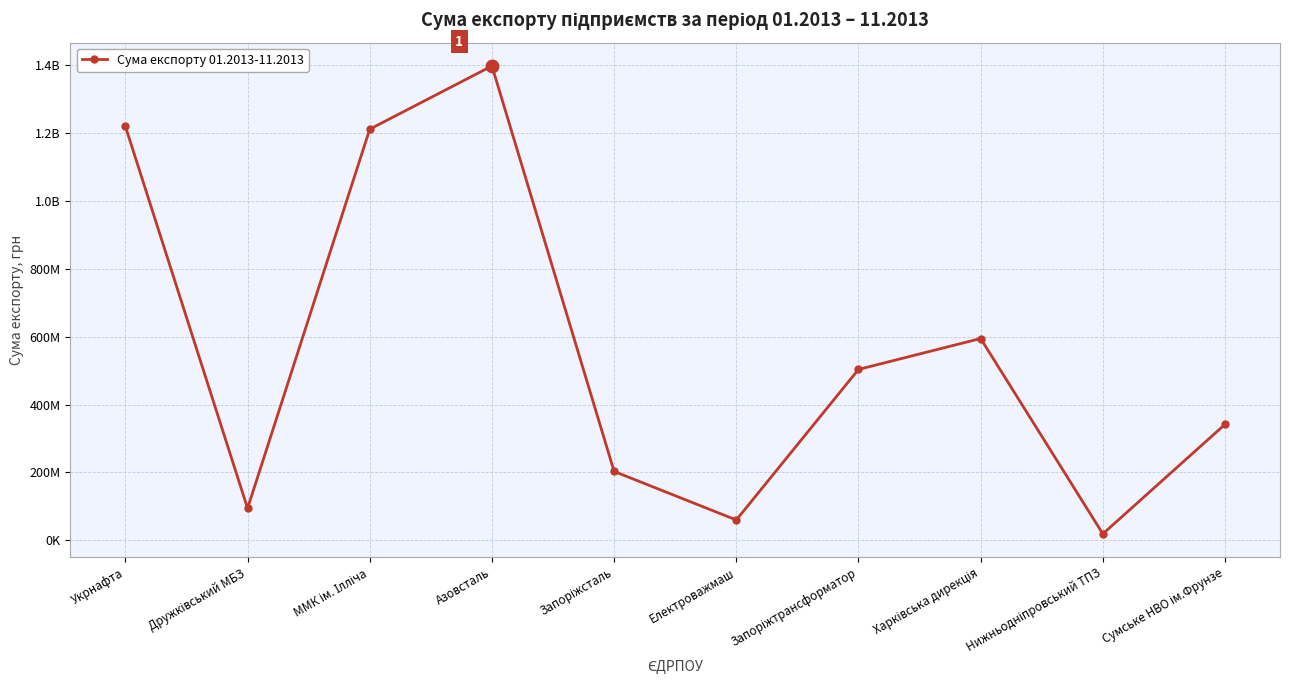

Approximately how many times larger is the value at Азовсталь compared to ММК ім. Ілліча?

1.2